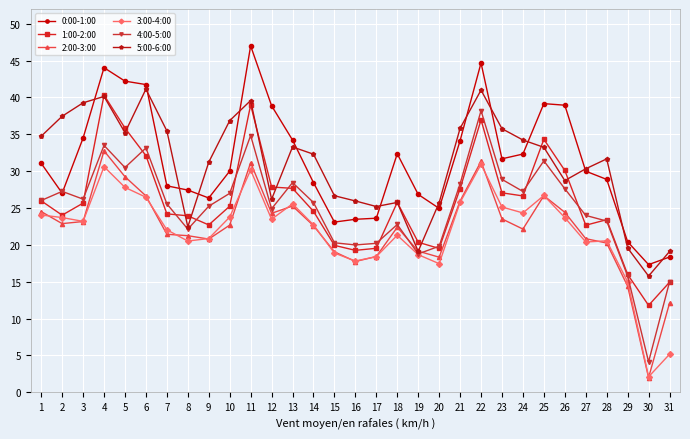

How many lines are shown in the chart?

6